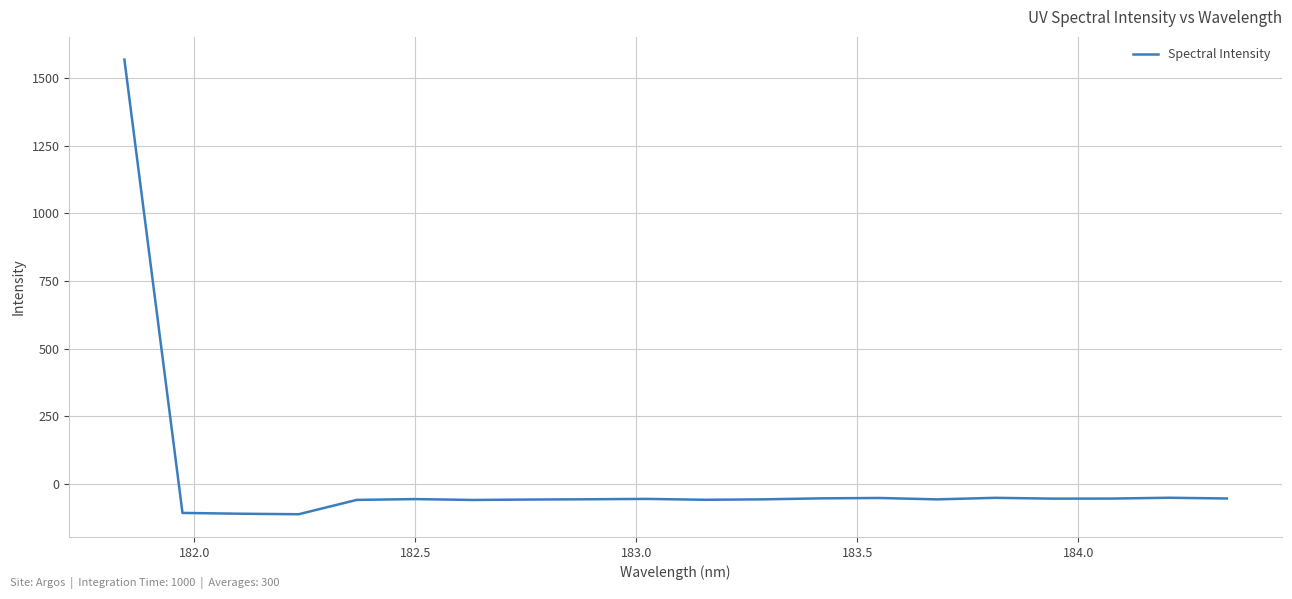

What is the minimum value shown in the chart?

-111.3